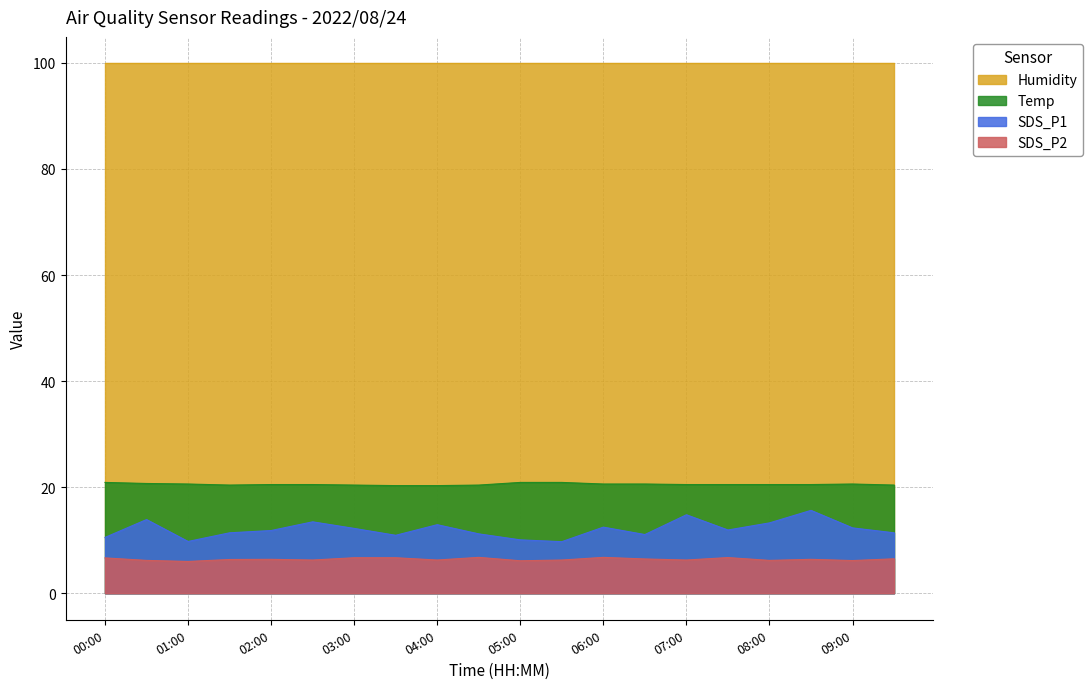

Which series has the largest range (max minus min)?

SDS_P1